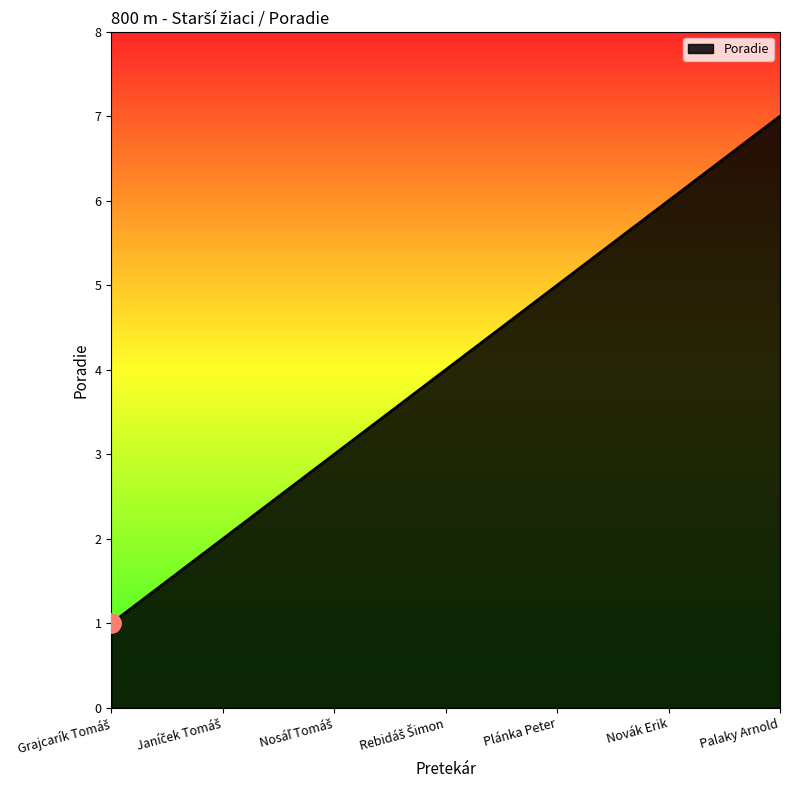

The value at Novák Erik is 3. True or false?

False